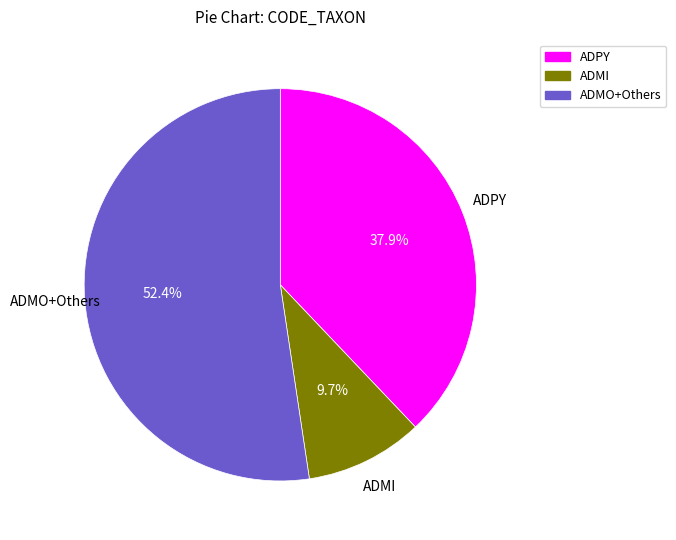

Is there any slice that represents more than half of the pie?

Yes